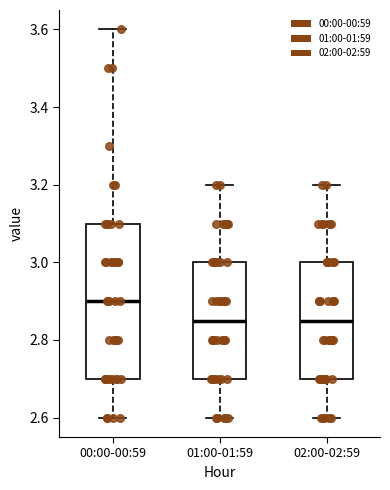

Reading left to right, transcribe this box plot: for each box, give where its median line is, the range the box spans, and where its two whiskers end, as read against the y-axis. The values are not printed on the chart, so give them approximately, as read against the axis.

00:00-00:59: median 2.90, box 2.70 to 3.10, whiskers 2.60 to 3.60
01:00-01:59: median 2.86, box 2.70 to 3.00, whiskers 2.60 to 3.20
02:00-02:59: median 2.86, box 2.70 to 3.00, whiskers 2.60 to 3.20